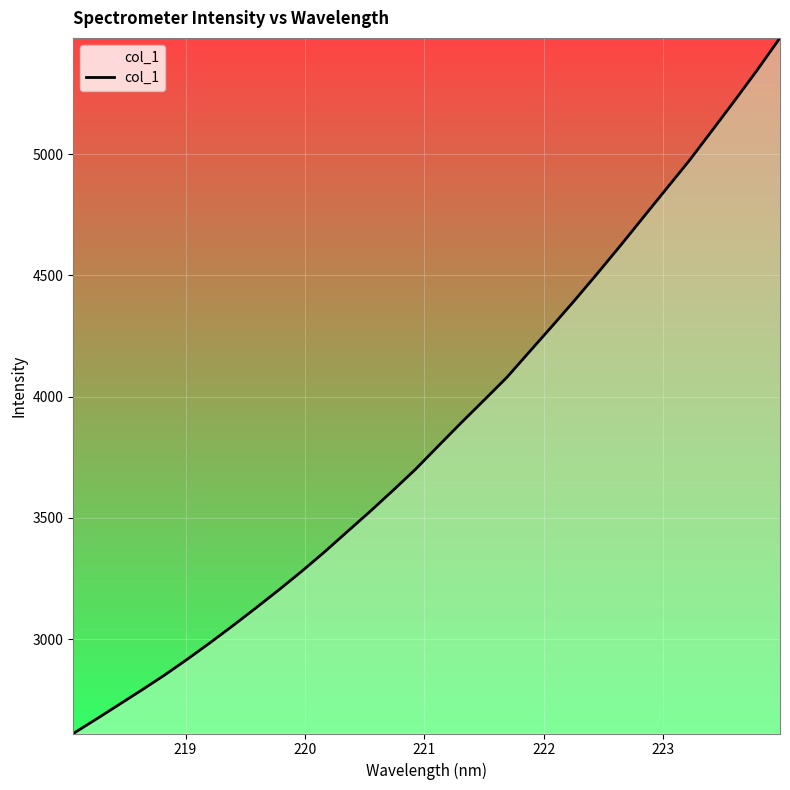

What is the difference between the maximum and minimum values?

2868.7